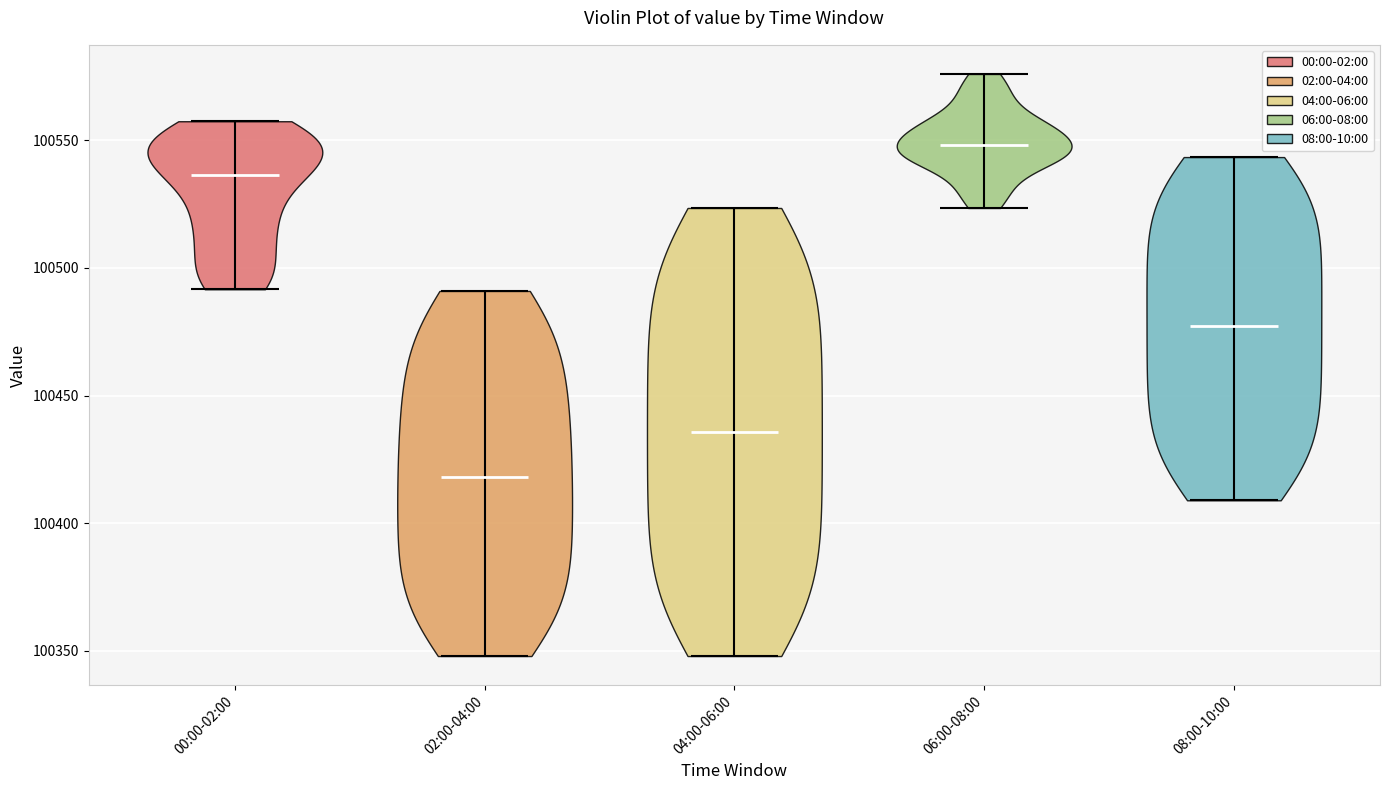

Which violin has the lowest median line?

02:00-04:00